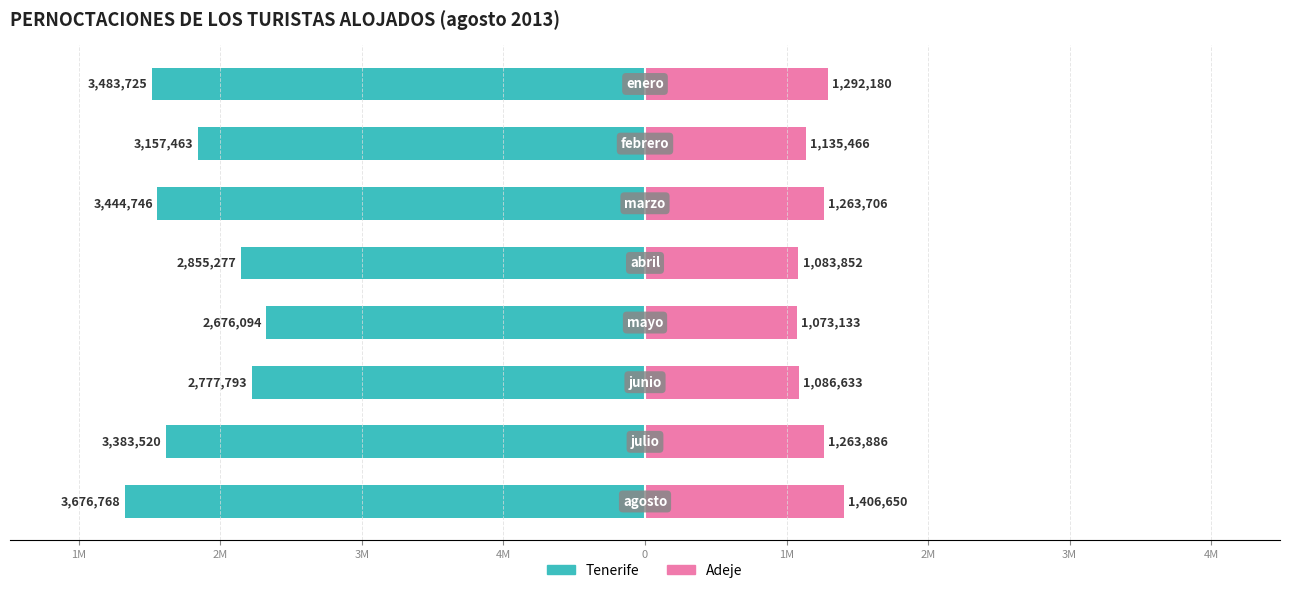

What is the sum of all Tenerife values?

-25455386